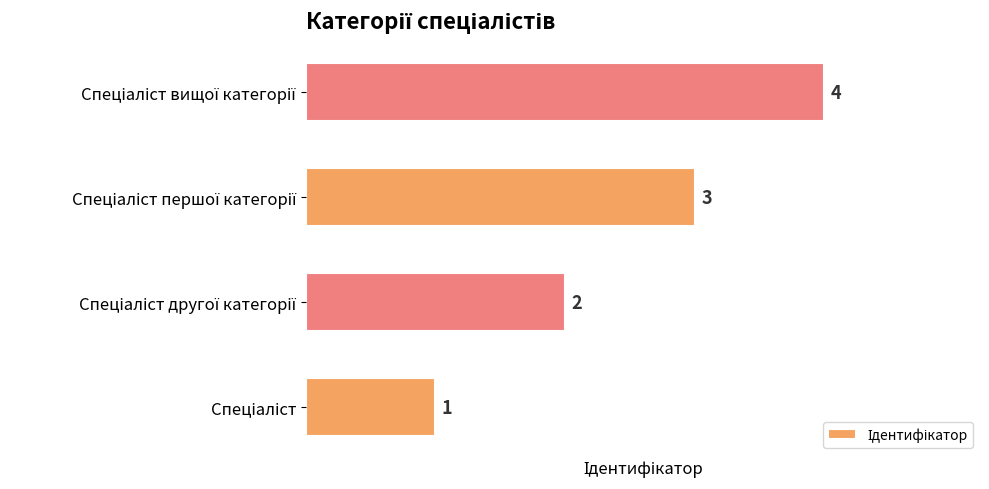

Count the values in the range 2 to 4.

3